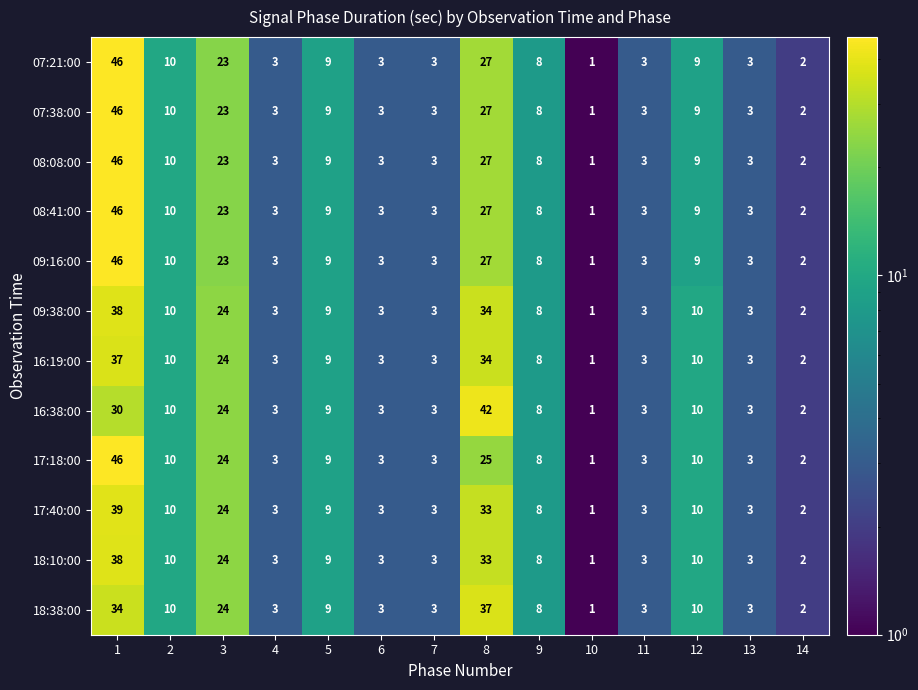

What is the approximate value of 16:19:00 at 9, to the nearest 5?

10